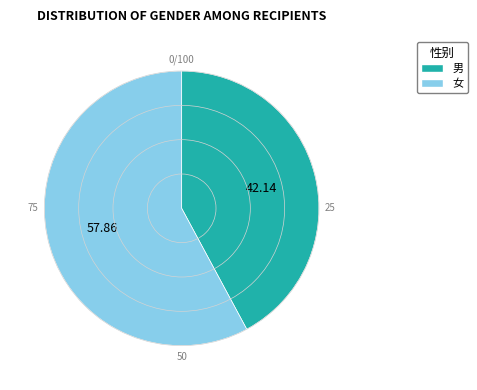

Which has a higher value, 女 or 男?

女